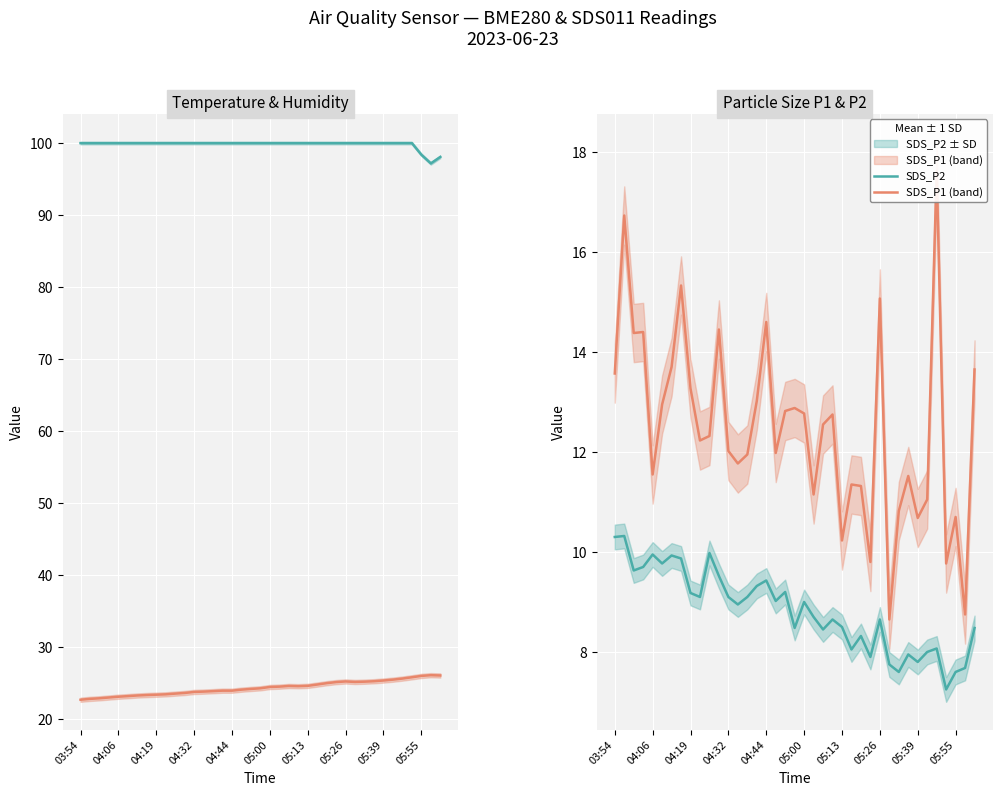

The BME280_humidity series shows 97.2 at 37. True or false?

True